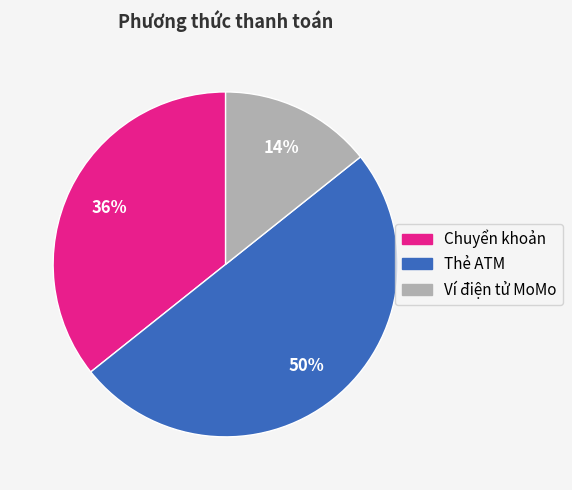

Which slice is the largest?

Thẻ ATM